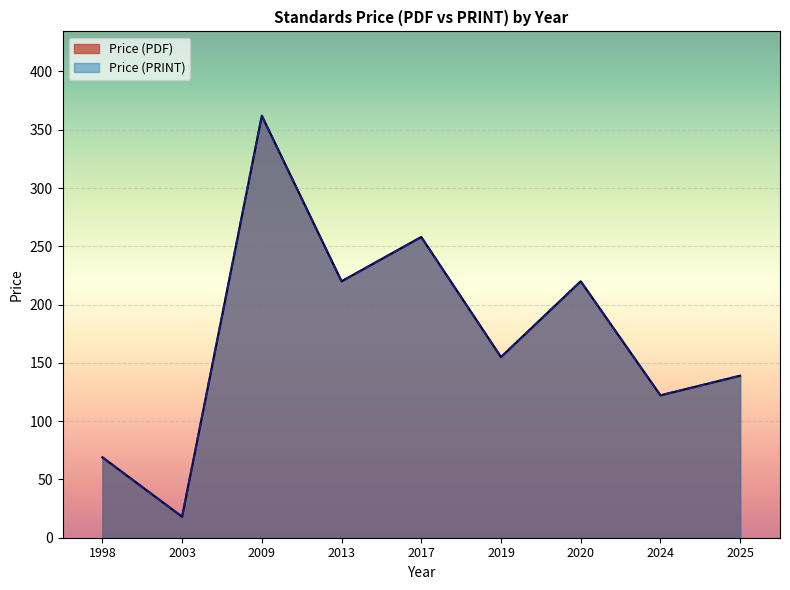

Which series changed the most between 2024 and 2025?

Price (PDF)